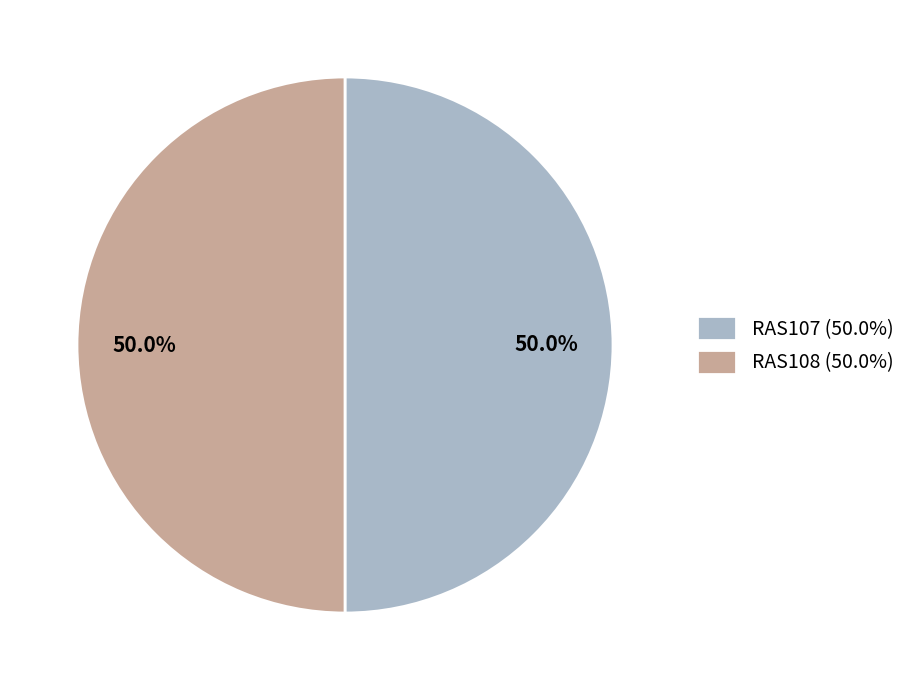

To the nearest percent, what portion does RAS107 represent?

50%